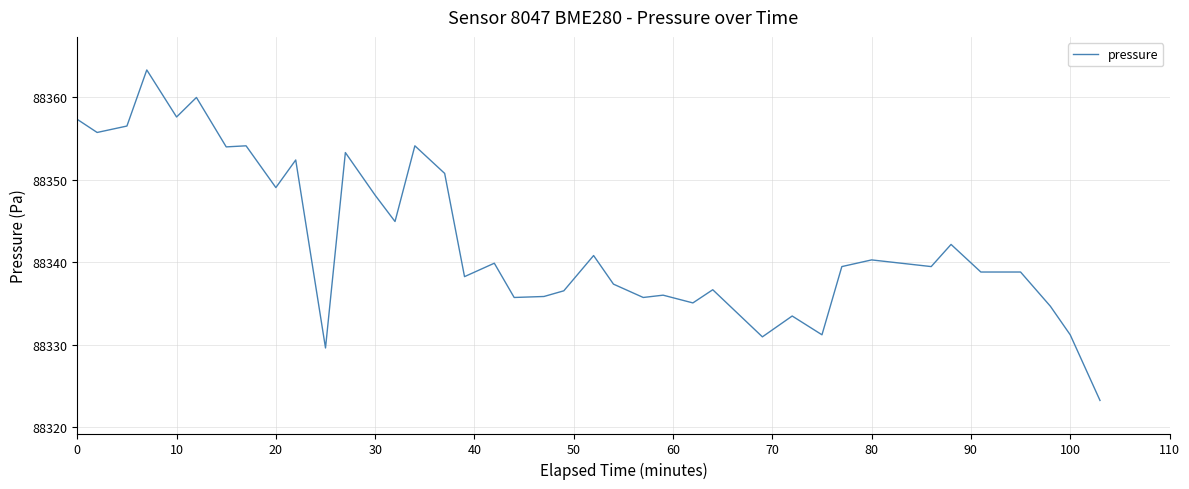

What is the maximum value shown in the chart?

88363.3